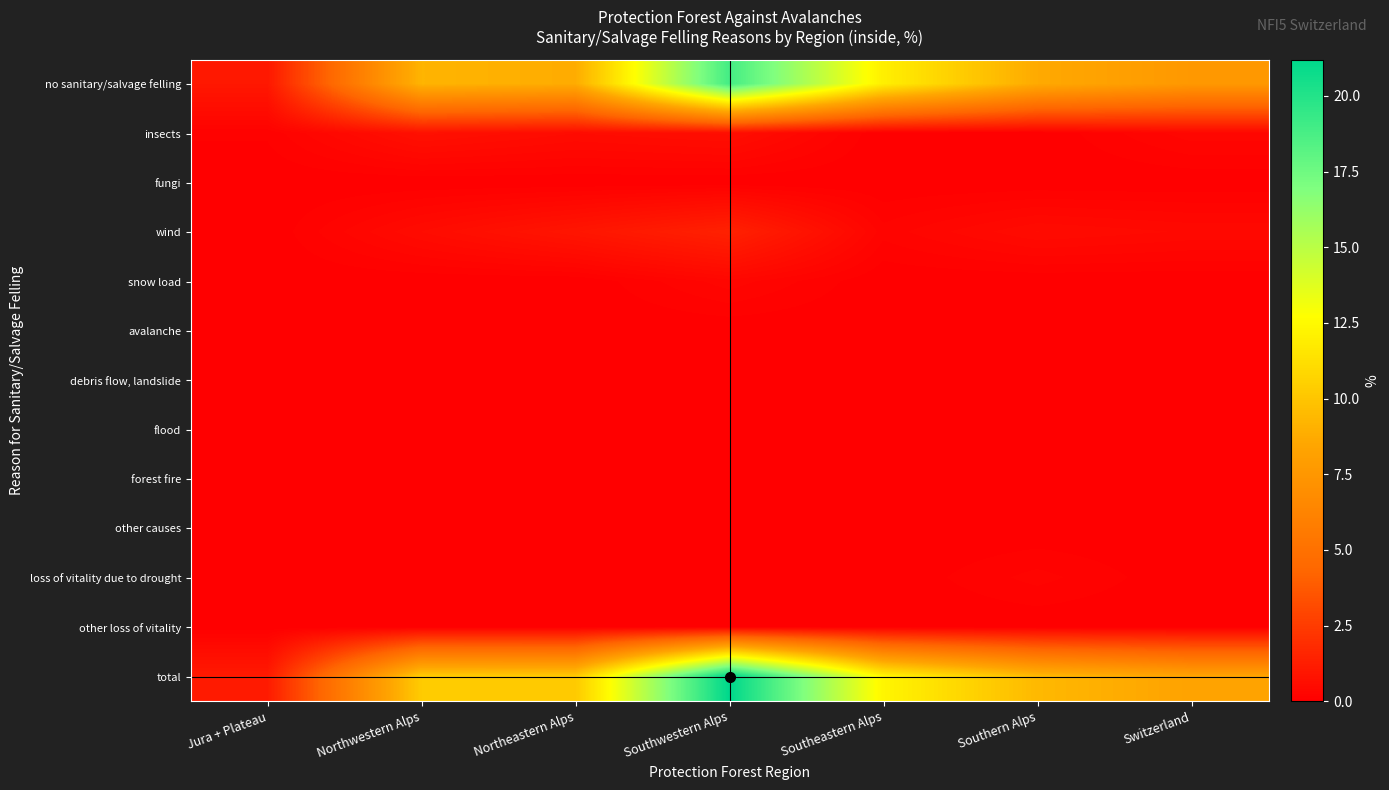

What is the greatest value displayed?

21.2